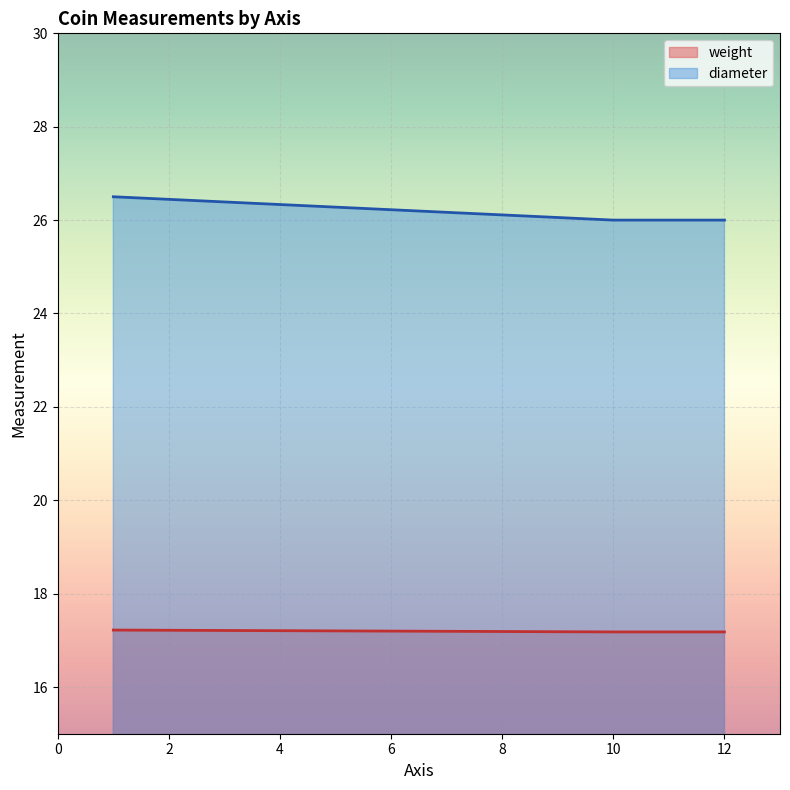

What is the approximate value of diameter at 12?

26.0